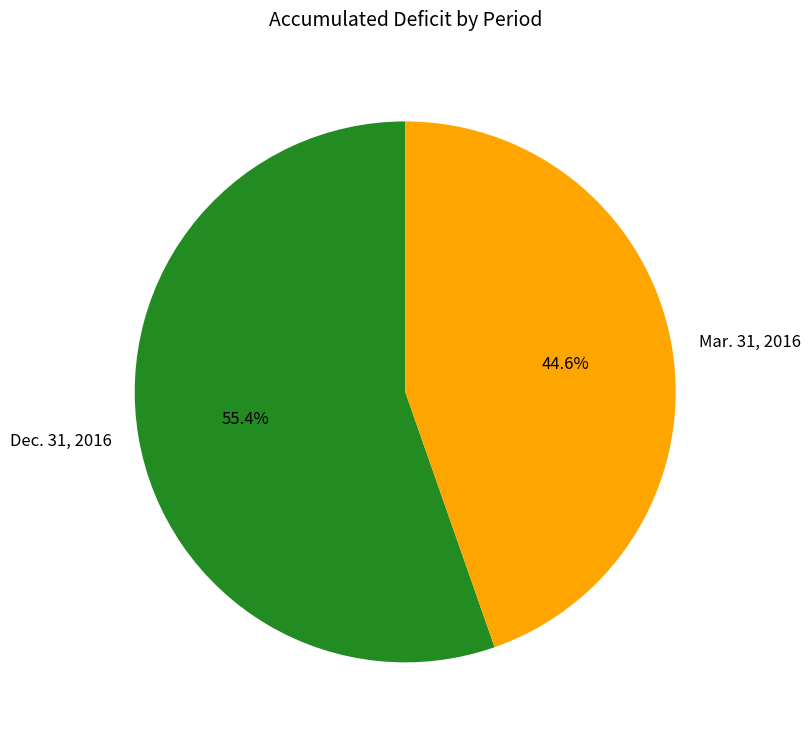

What is the total percentage of Mar. 31, 2016 and Dec. 31, 2016?

100.0%